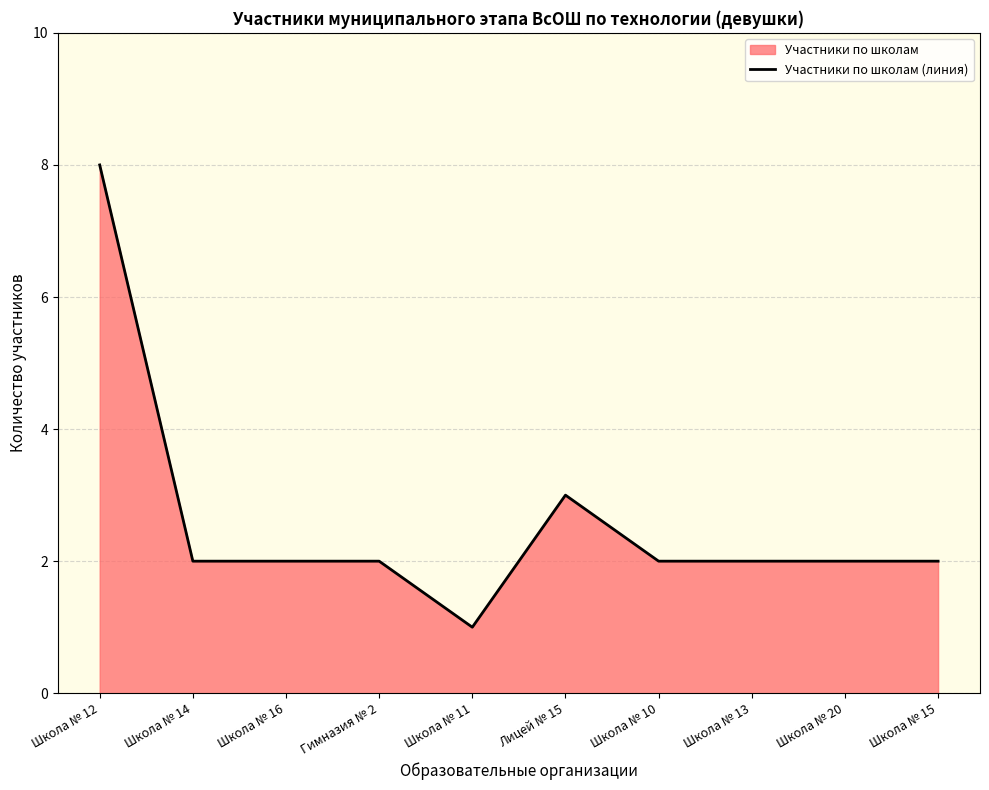

Which category has the lowest value across all series?

Школа № 11